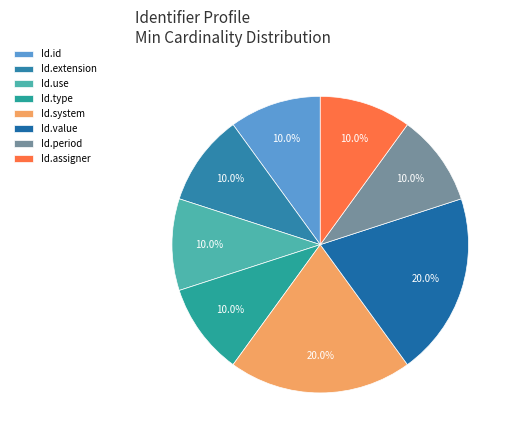

Is there a majority slice in this chart?

No